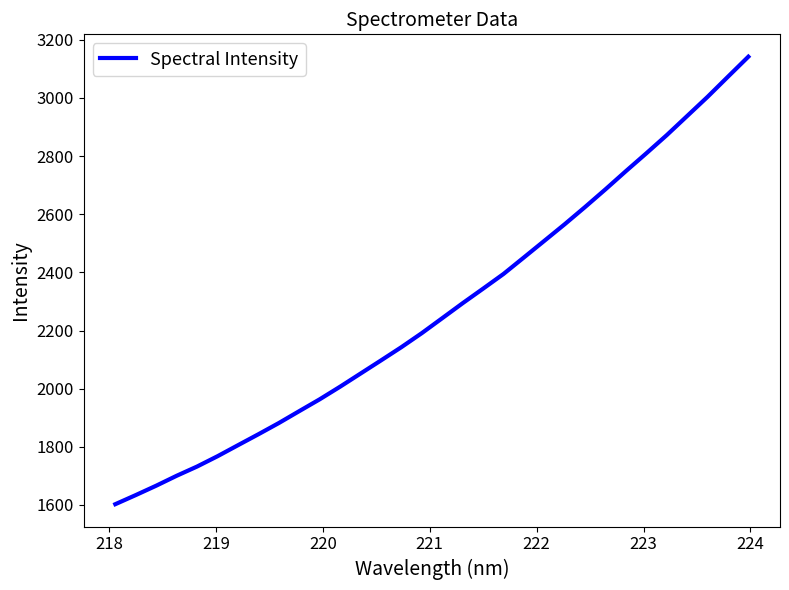

What is the smallest value displayed?

1602.6